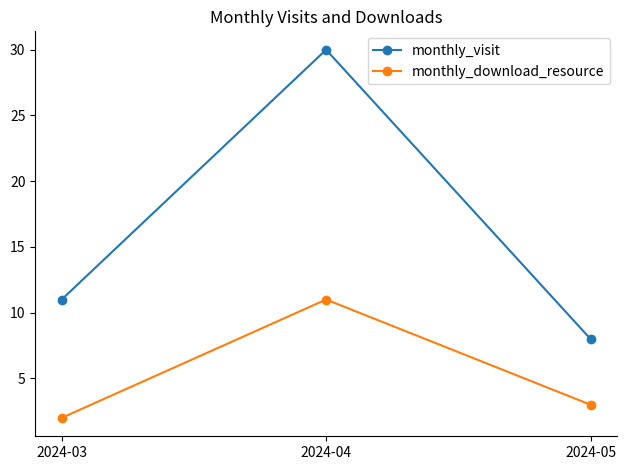

Rank the series by their average value, from lowest to highest.

monthly_download_resource, monthly_visit